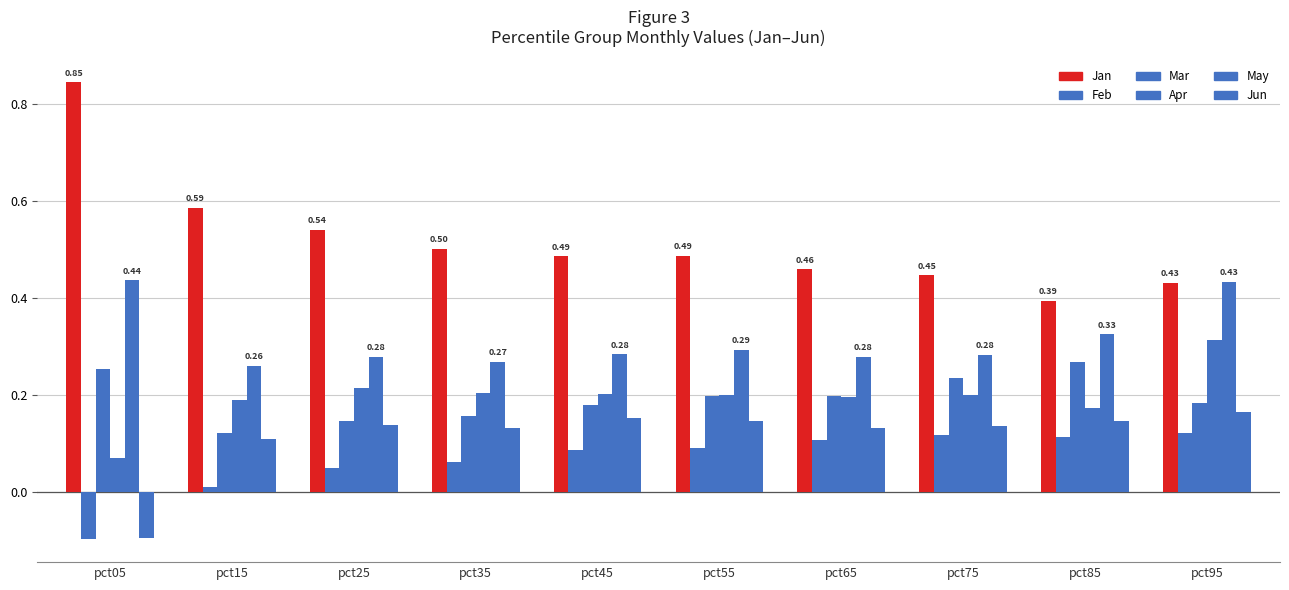

At which category is the sum across all series the highest?

pct95